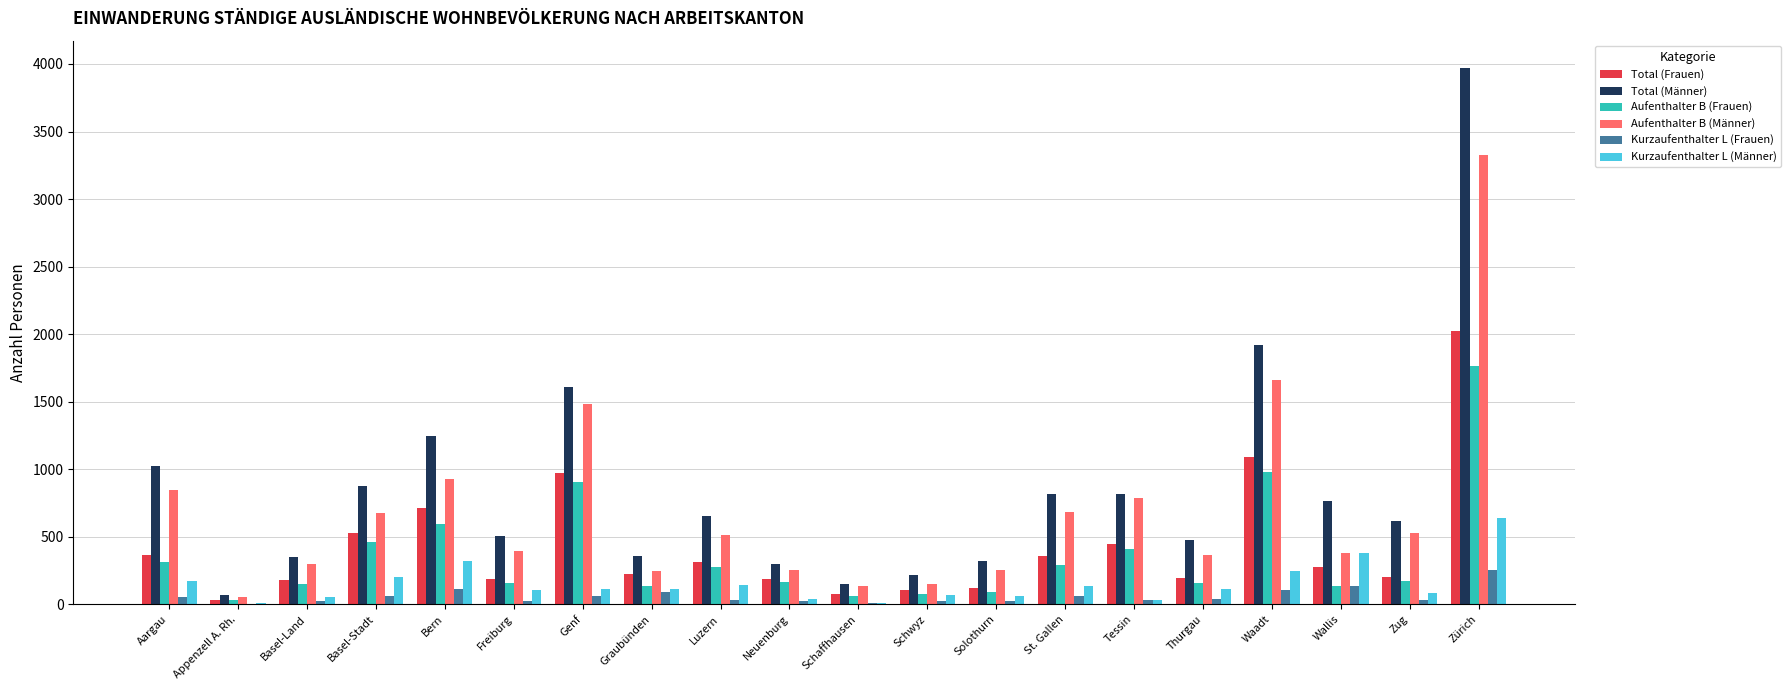

At which label does Total (Männer) reach its peak?

Zürich